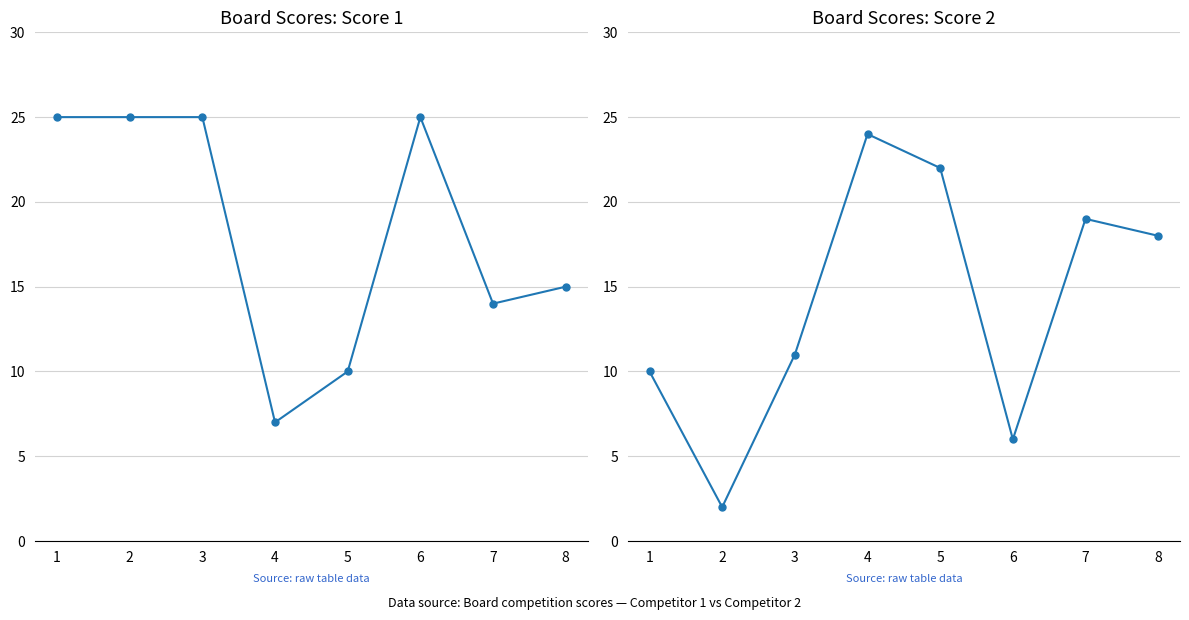

Which series has the widest spread of values?

Score 2